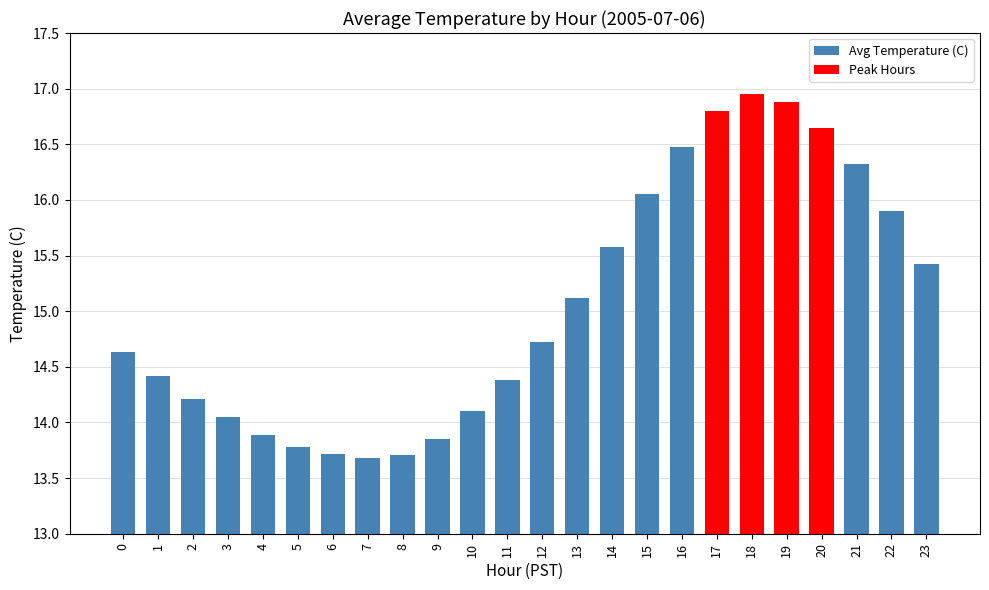

What is the change in value from 1 to 22?

+1.5